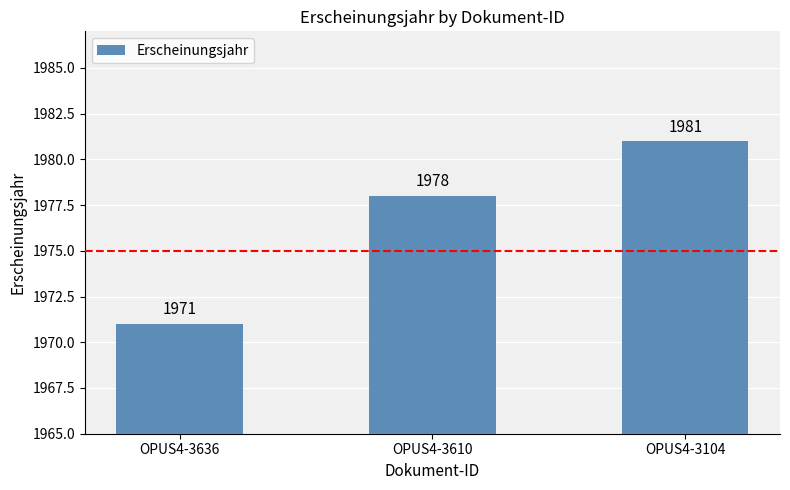

What is the difference between the maximum and minimum values?

10